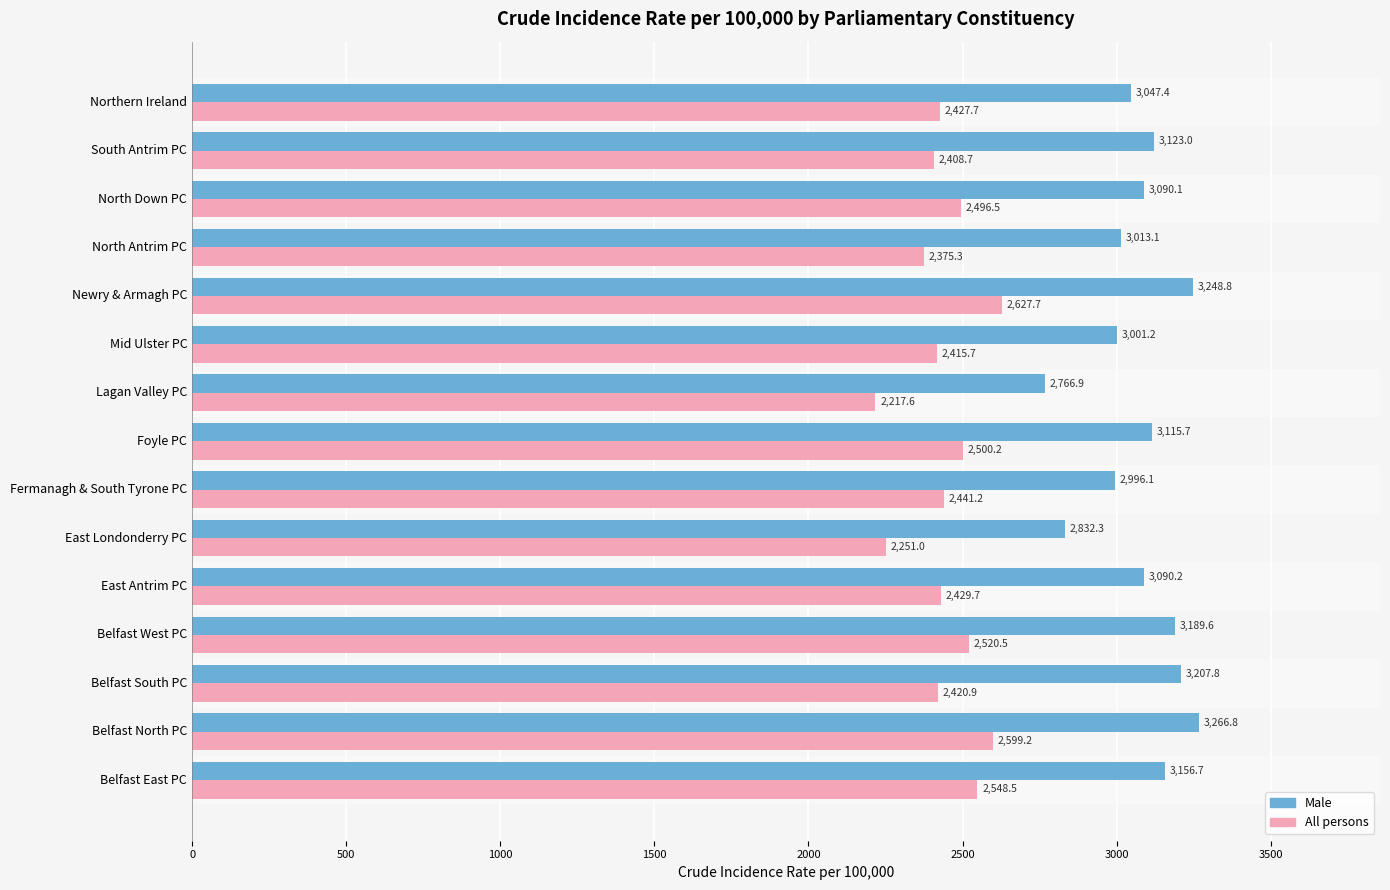

What is the total value across all series at Belfast North PC?

5866.0